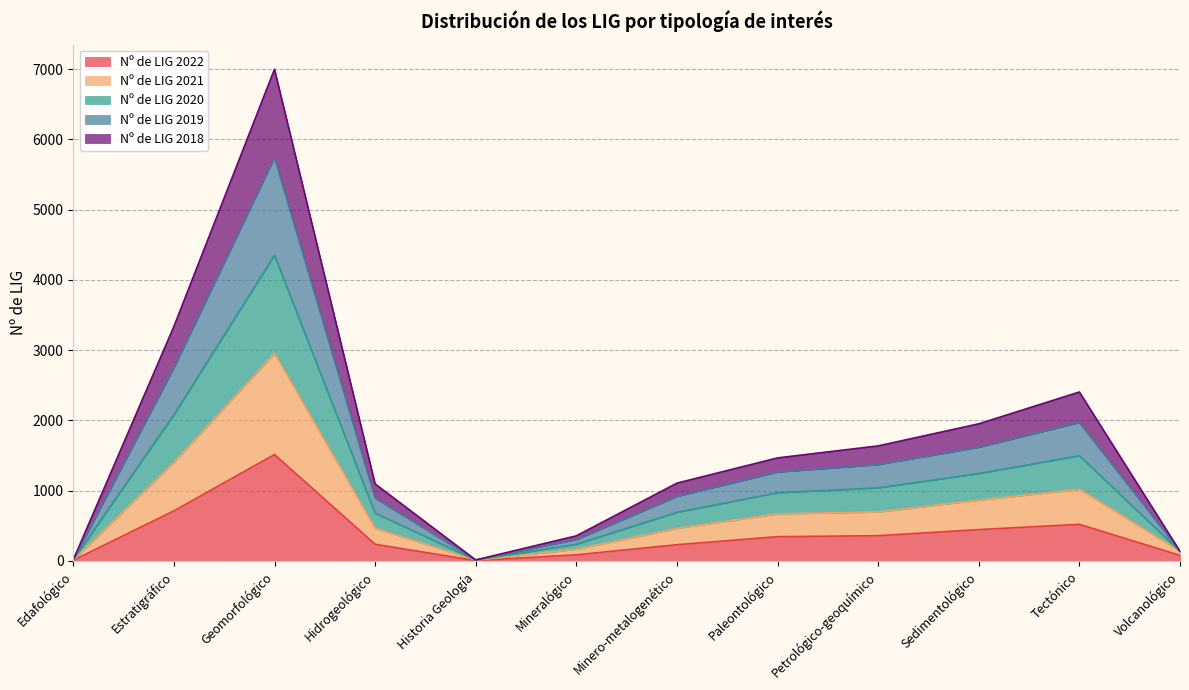

Between Edafológico and Historia Geología, which series saw the biggest shift?

Nº de LIG 2022